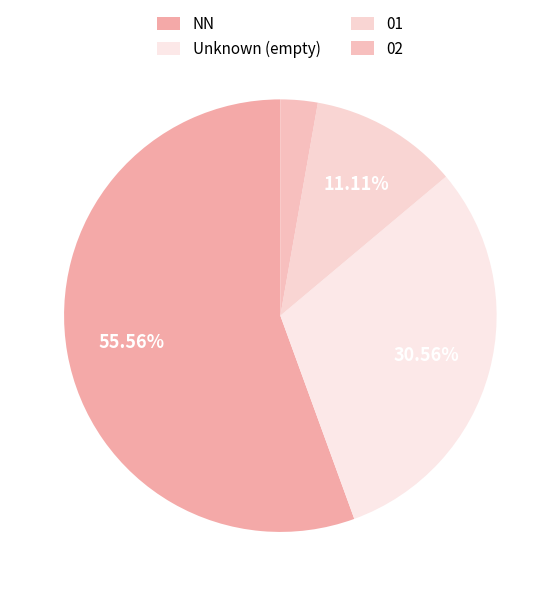

To the nearest percent, what is the average slice percentage?

25%